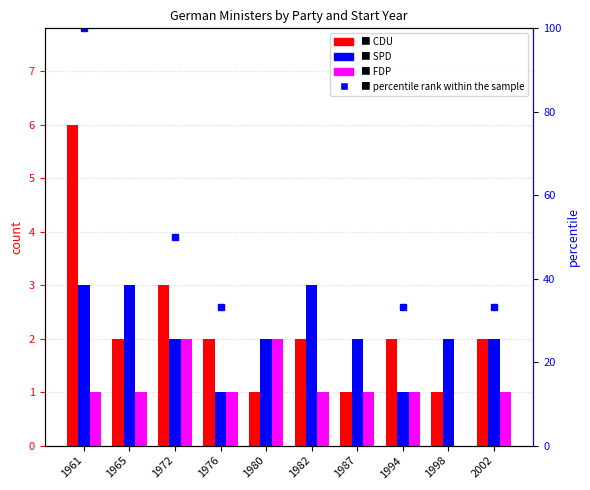

What is the difference between the maximum and minimum values in the CDU series?

5.0